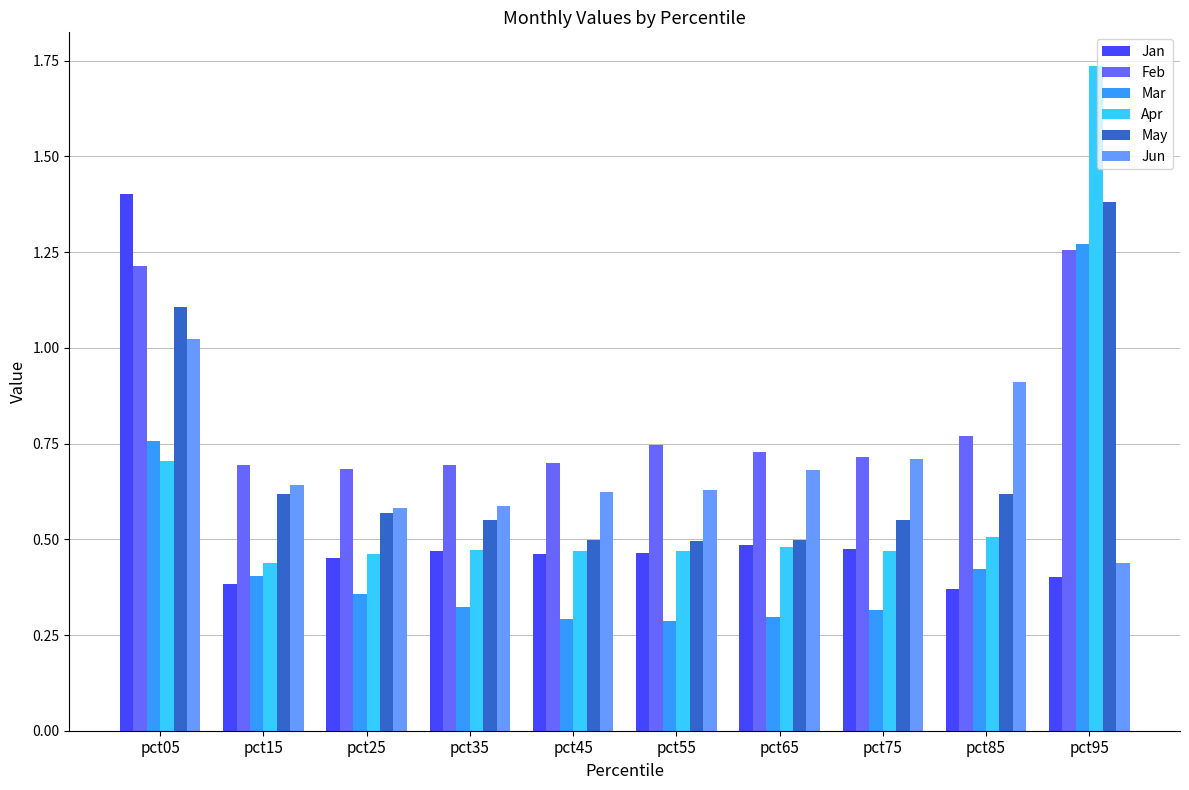

At which category is the sum across all series the highest?

pct95